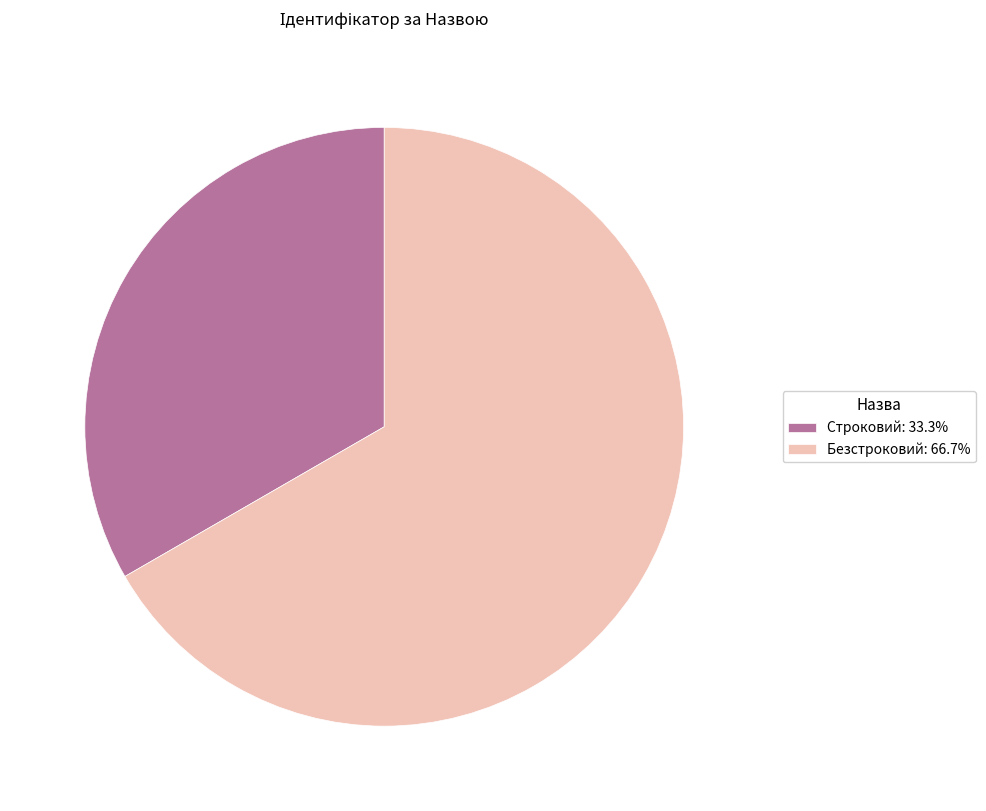

Approximately how many times larger is the value at Строковий compared to Безстроковий?

0.5